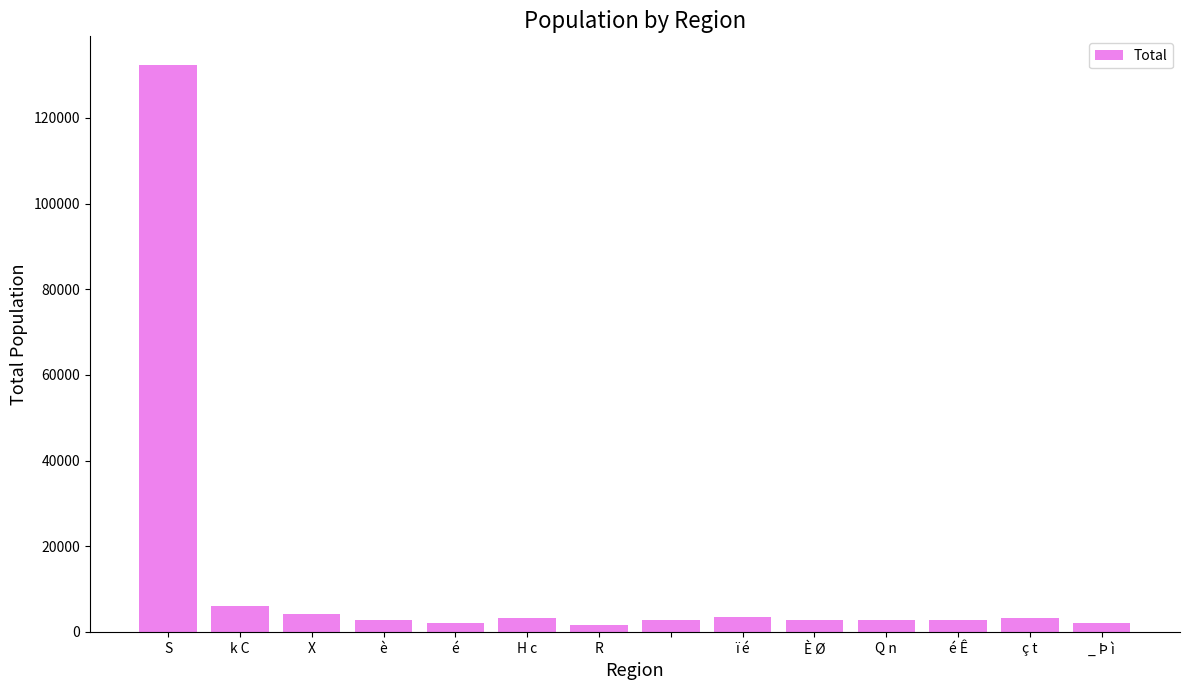

At which category does the chart reach its minimum across all series?

R